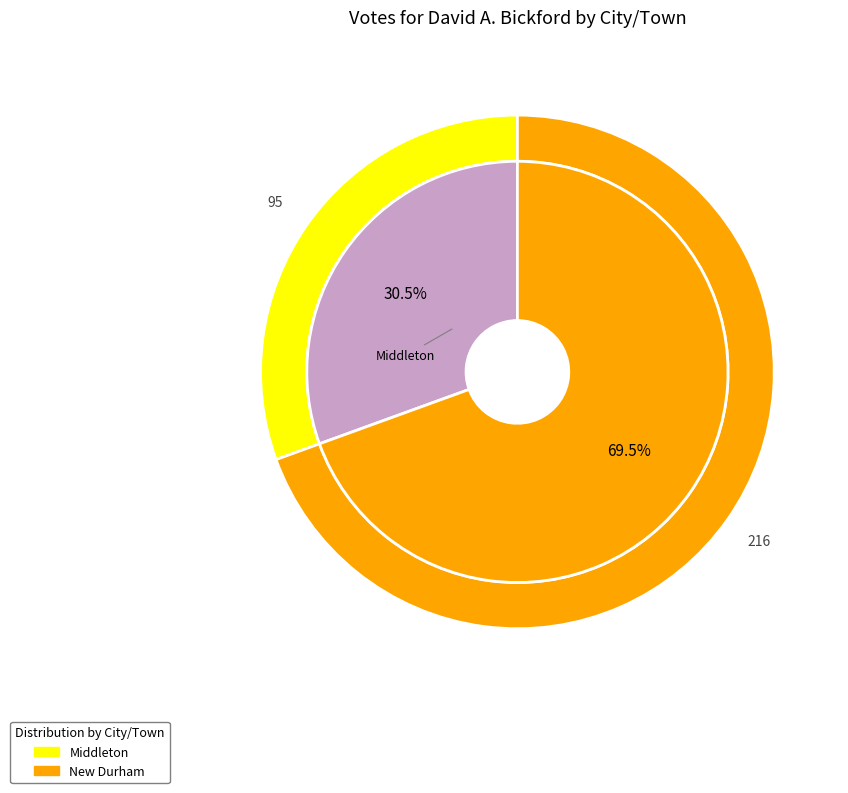

To the nearest percent, what is the difference between the largest and smallest slice percentages?

39%